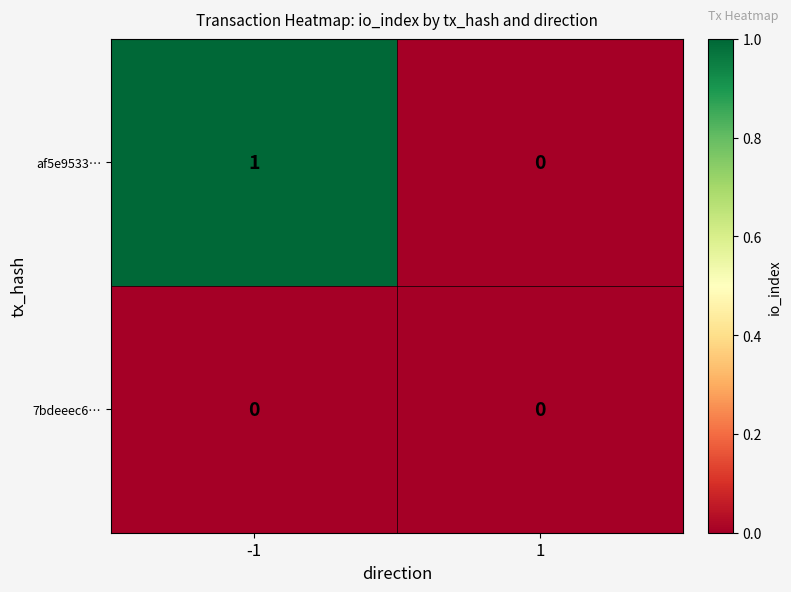

The af5e9533… series shows 0 at 1. True or false?

True